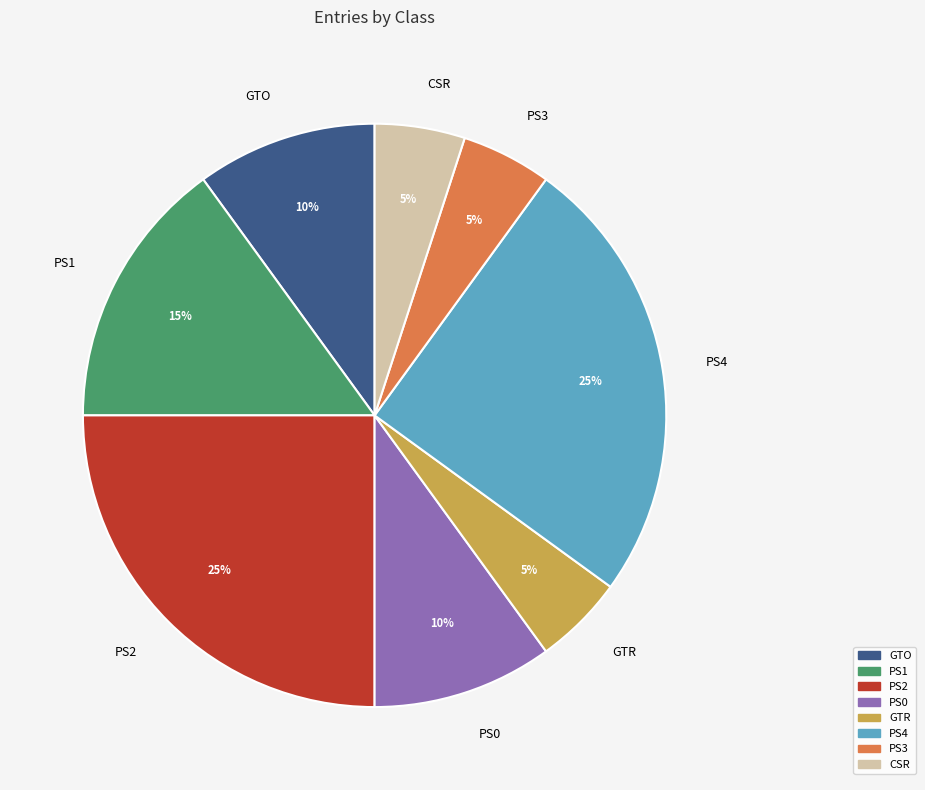

Combined, do PS4 and GTR account for over 50%?

No